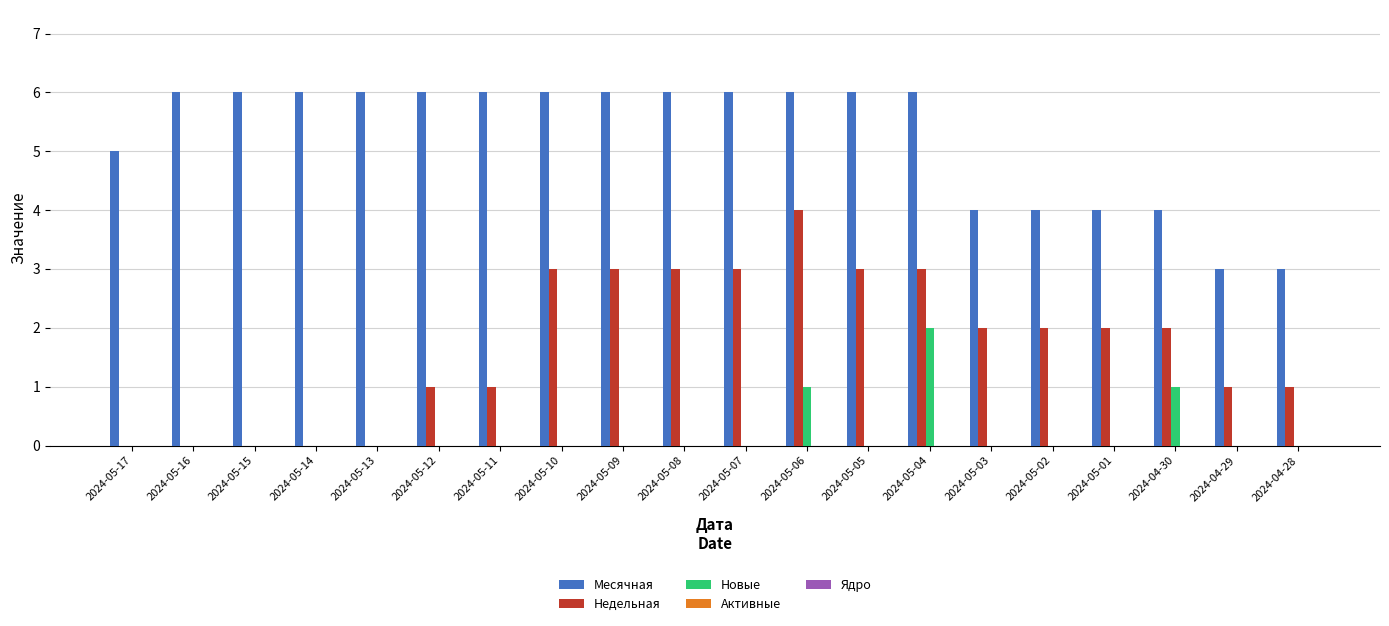

What is the sum of the Месячная values at 2024-05-08 and 2024-05-15?

12